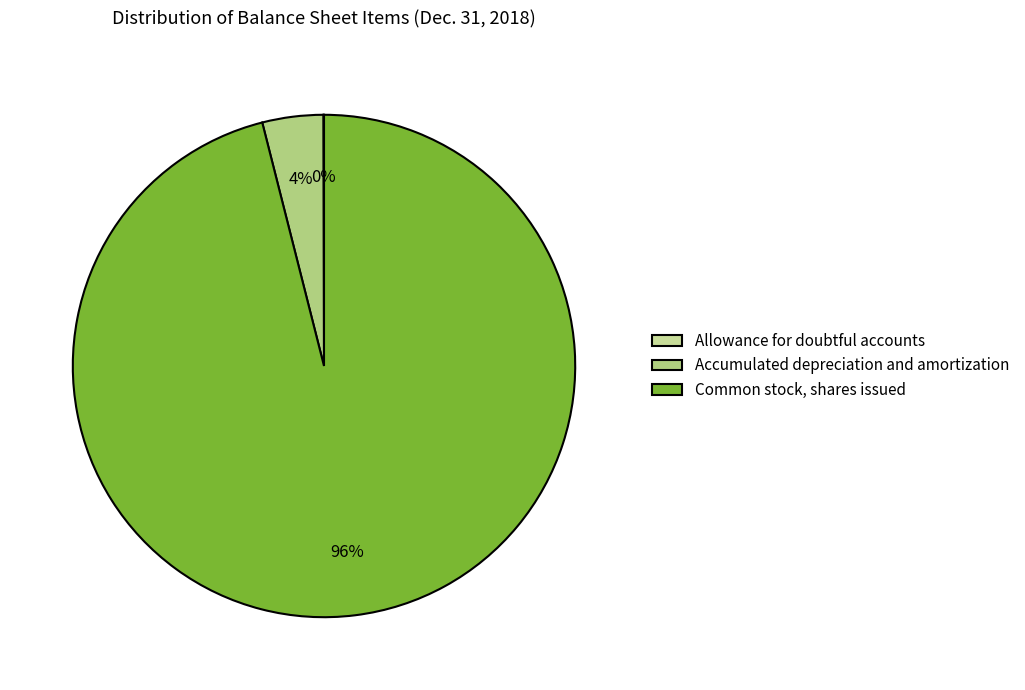

Which slice is the smallest?

Allowance for doubtful accounts